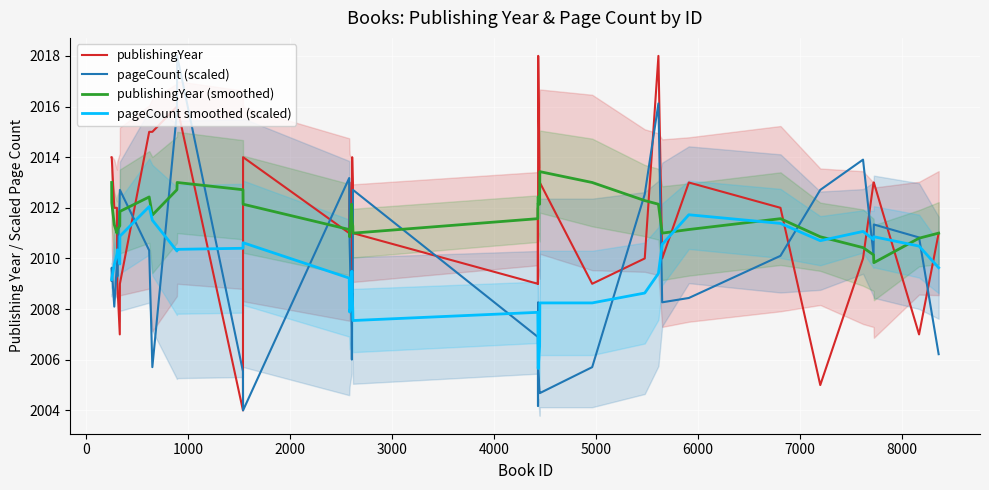

At how many categories does at least one series exceed 2013?

13